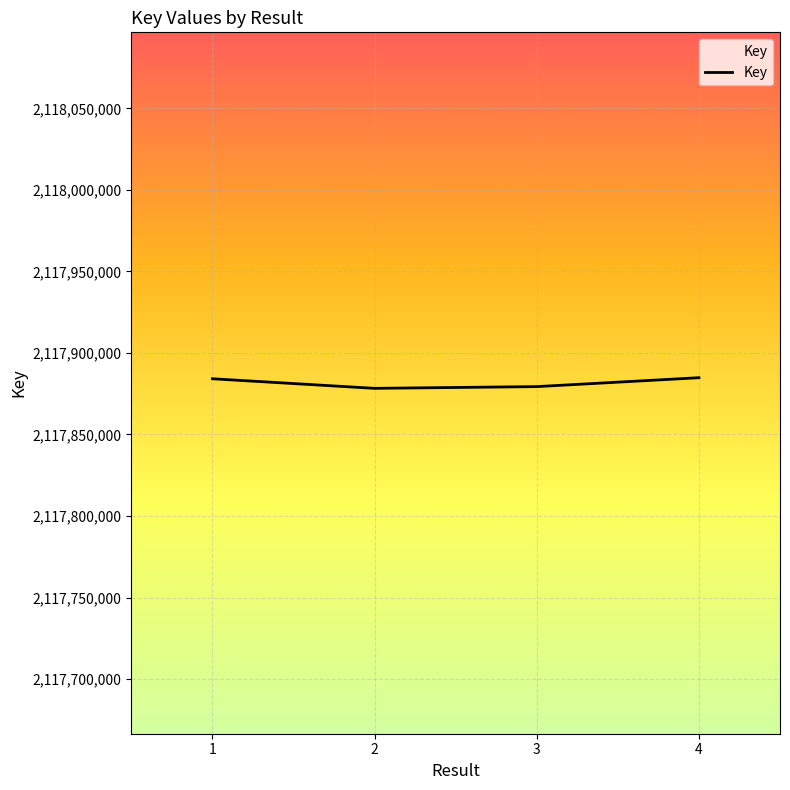

What is the difference between the maximum and second lowest values?

5455